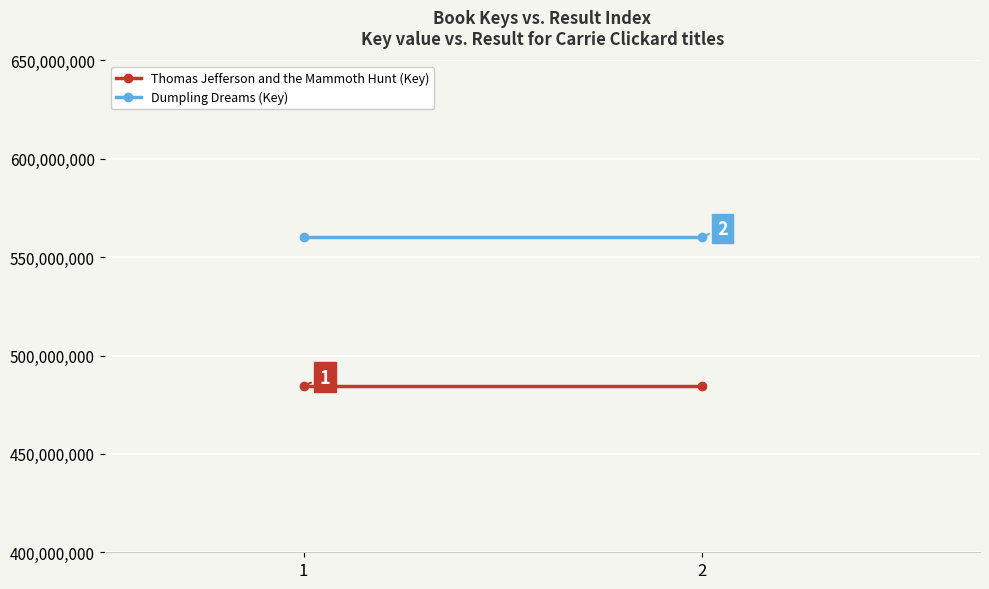

Reading left to right, extract all data points from this chart.

Thomas Jefferson and the Mammoth Hunt (Key): 1=484713325	2=484713325
Dumpling Dreams (Key): 1=560280174	2=560280174